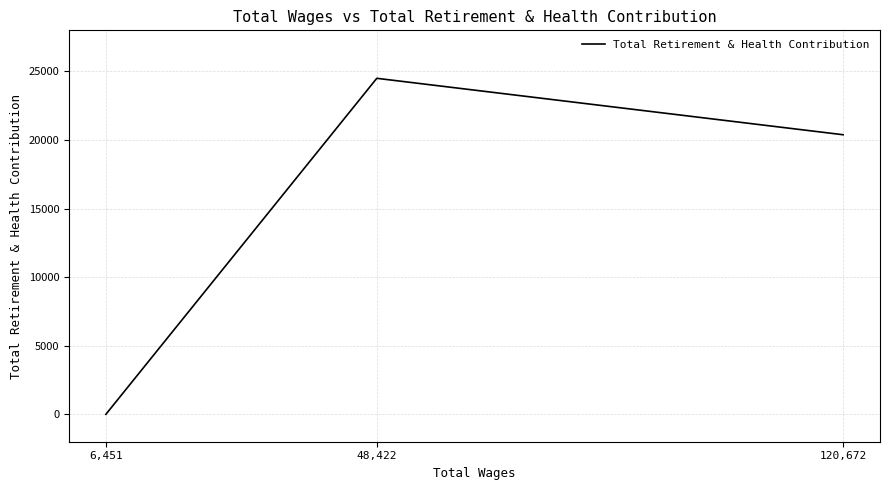

At which label does the data first exceed 20386?

48,422